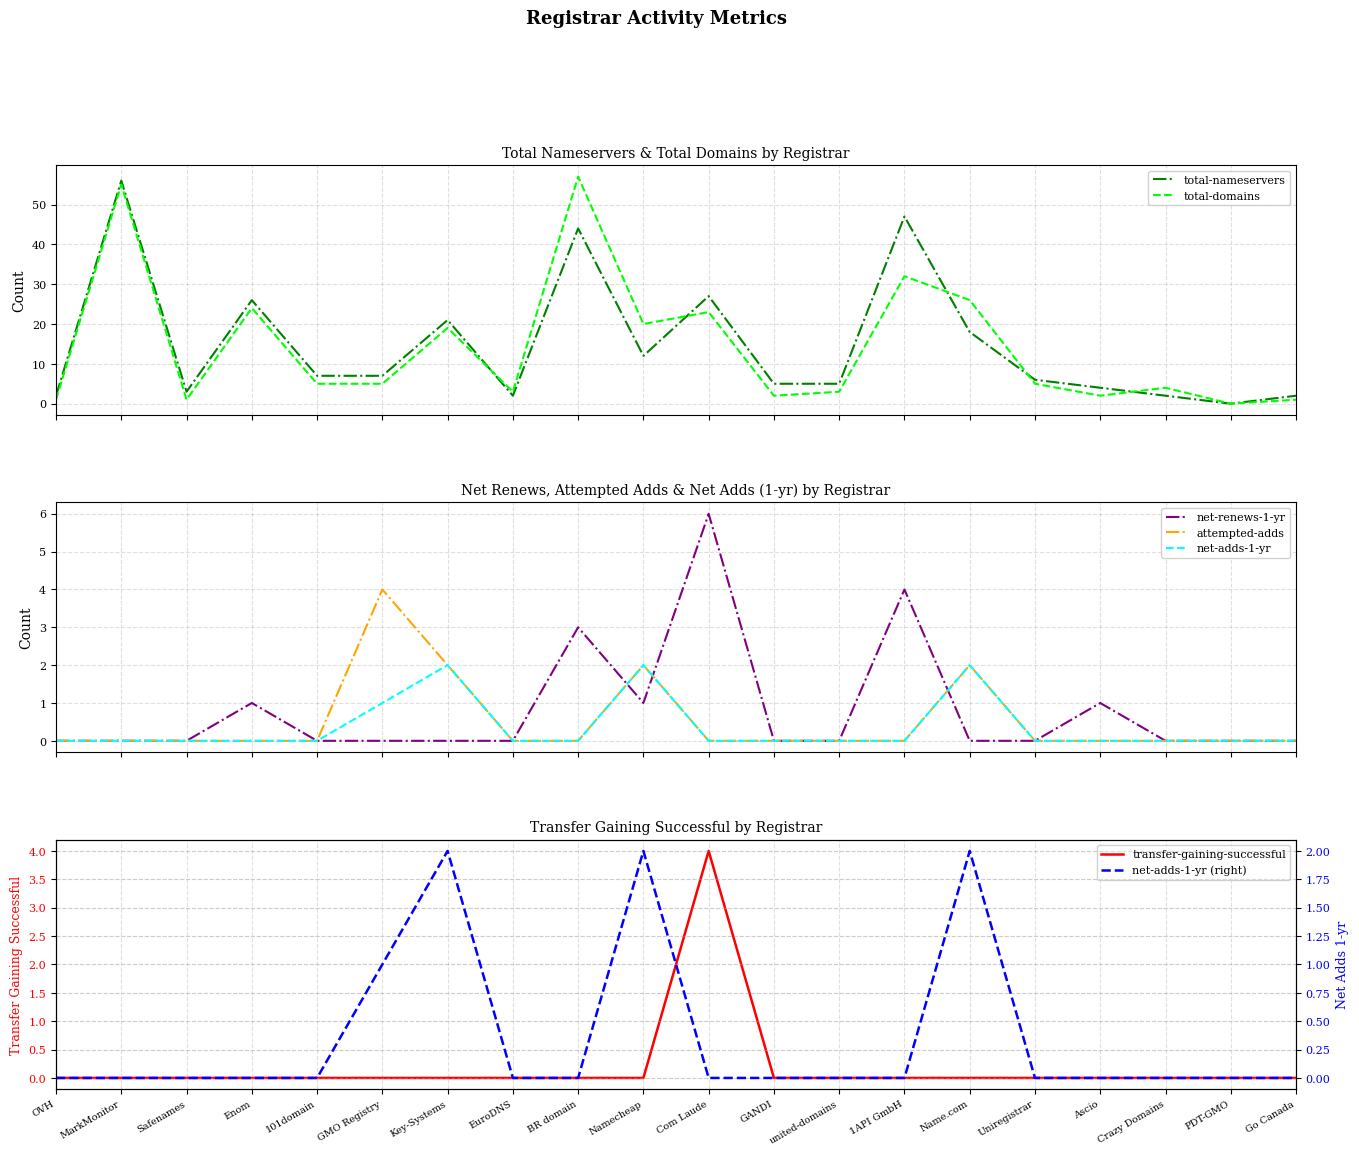

What is the difference between the highest and lowest values at GANDI?

5